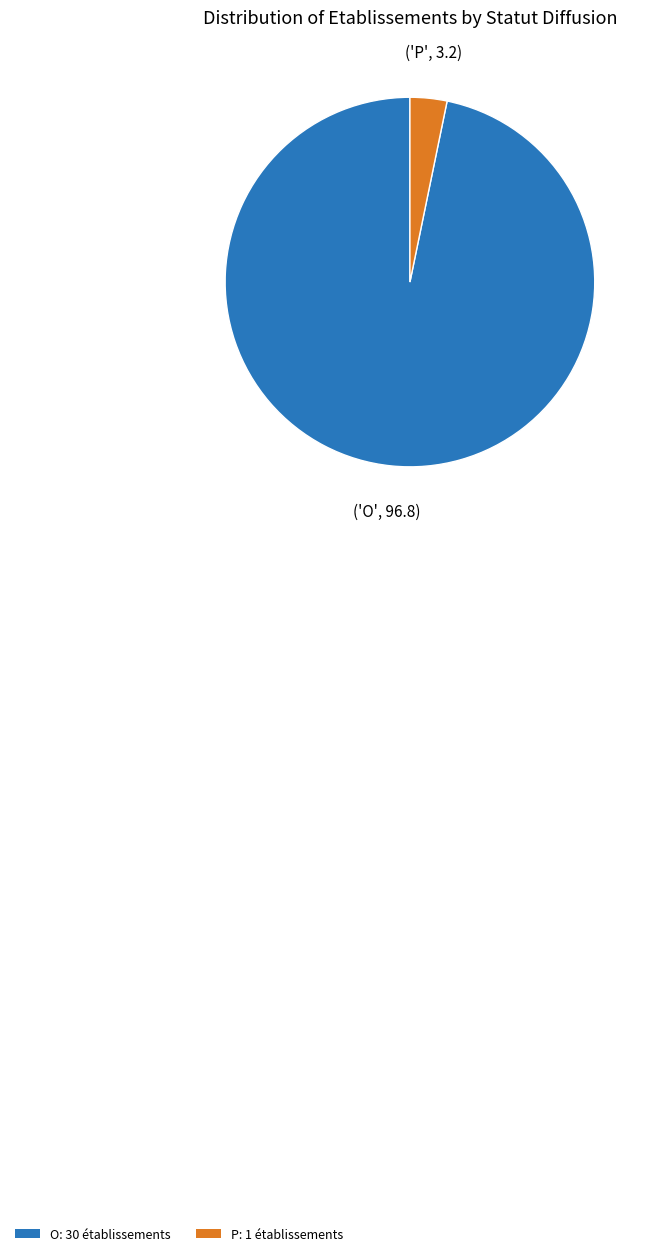

Which slice represents more than half of the pie?

O